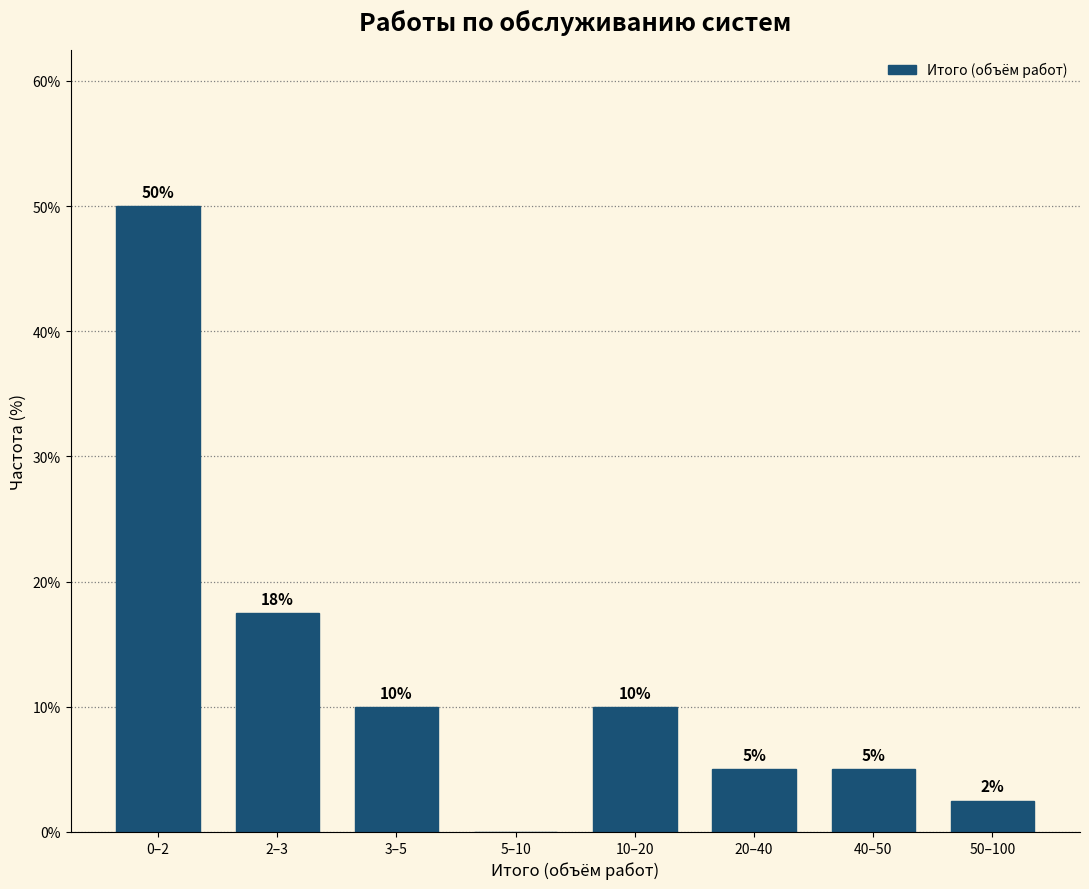

What is the sum of the values at 10–20 and 20–40?

15.0